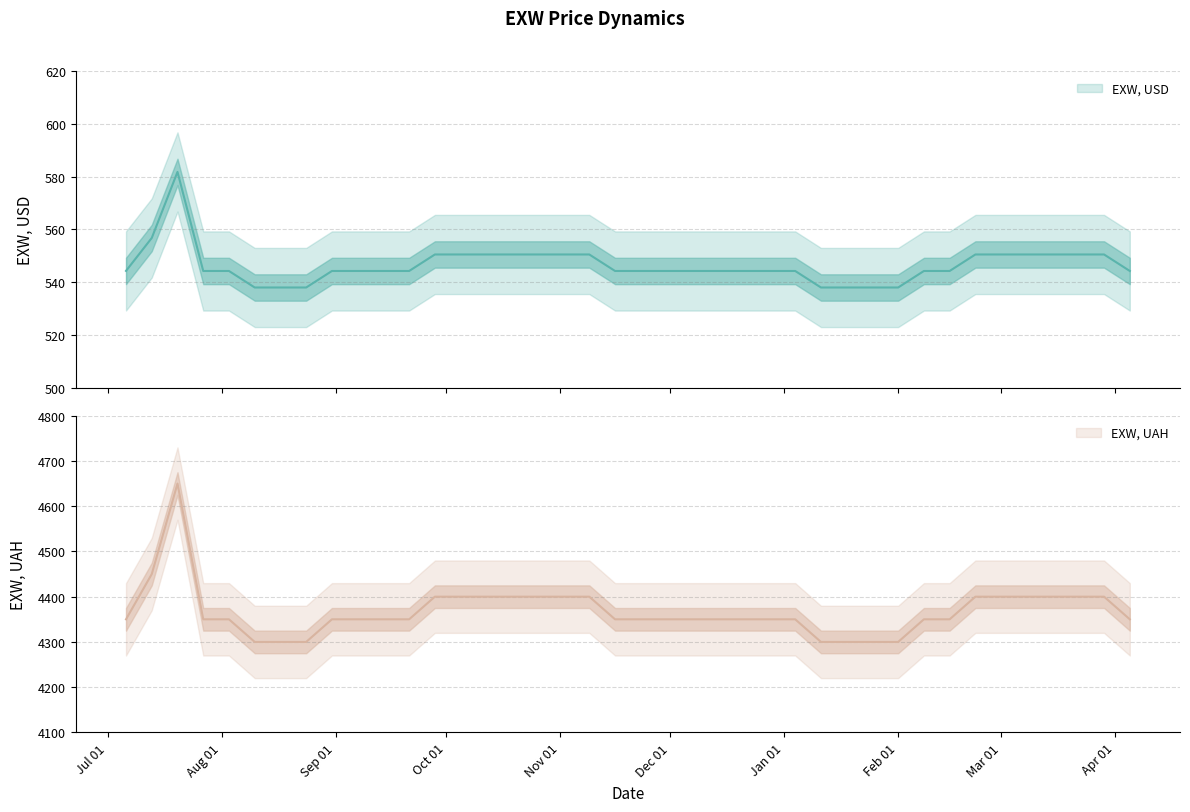

At which label does EXW, UAH reach its minimum?

2012-08-10